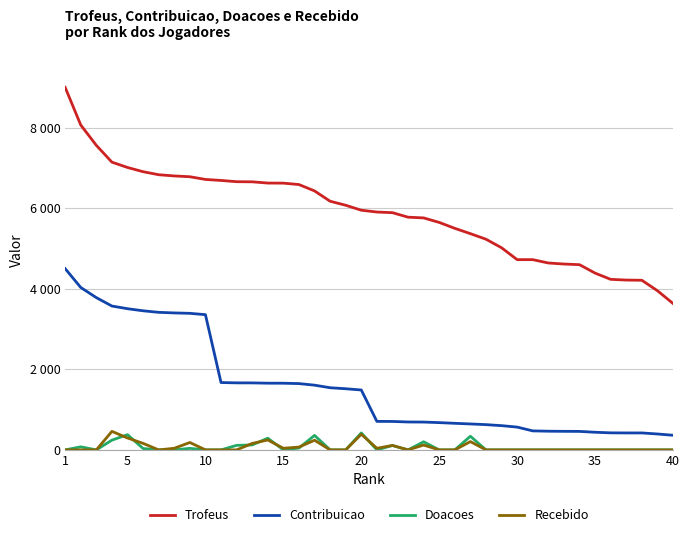

True or false: Contribuicao and Recebido intersect in this chart.

False